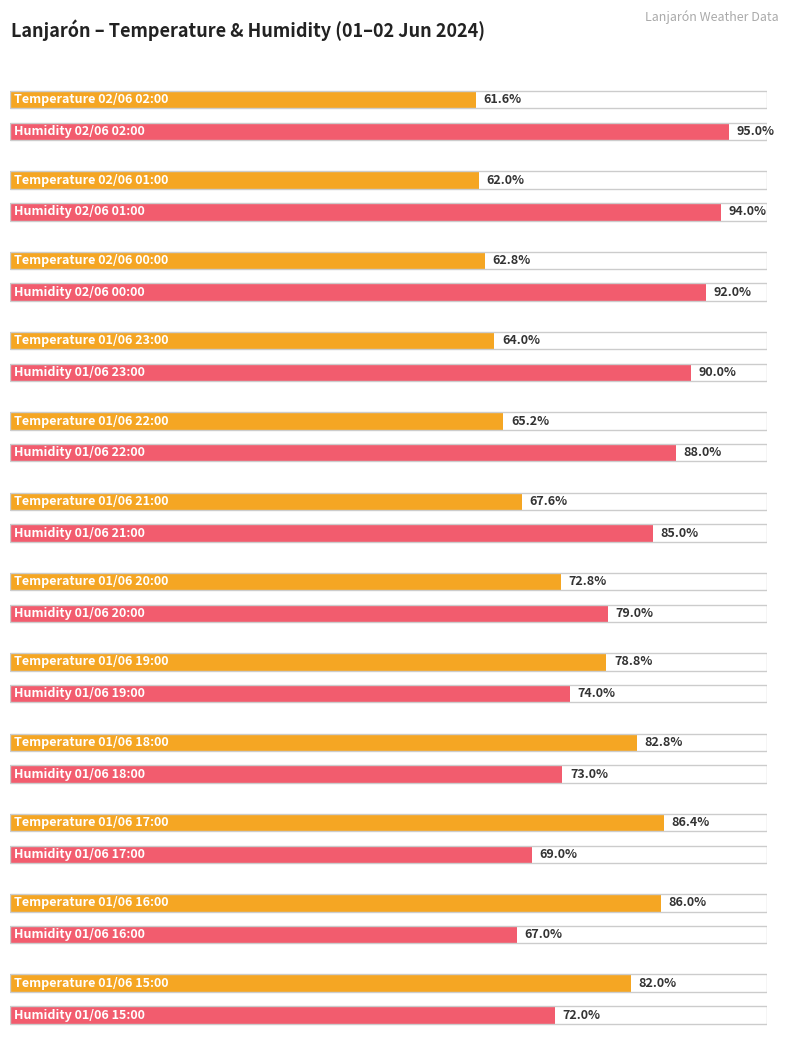

What is the sum of all Humedad (%) values?

978.0